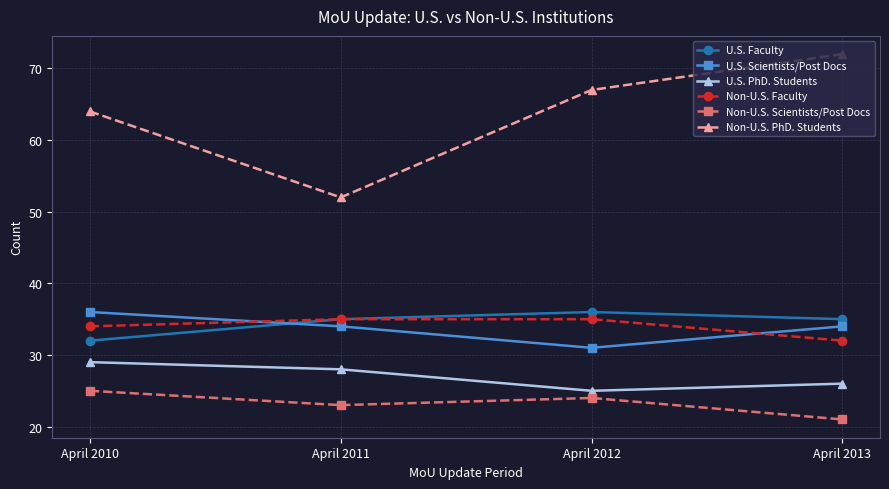

How many lines are shown in the chart?

6